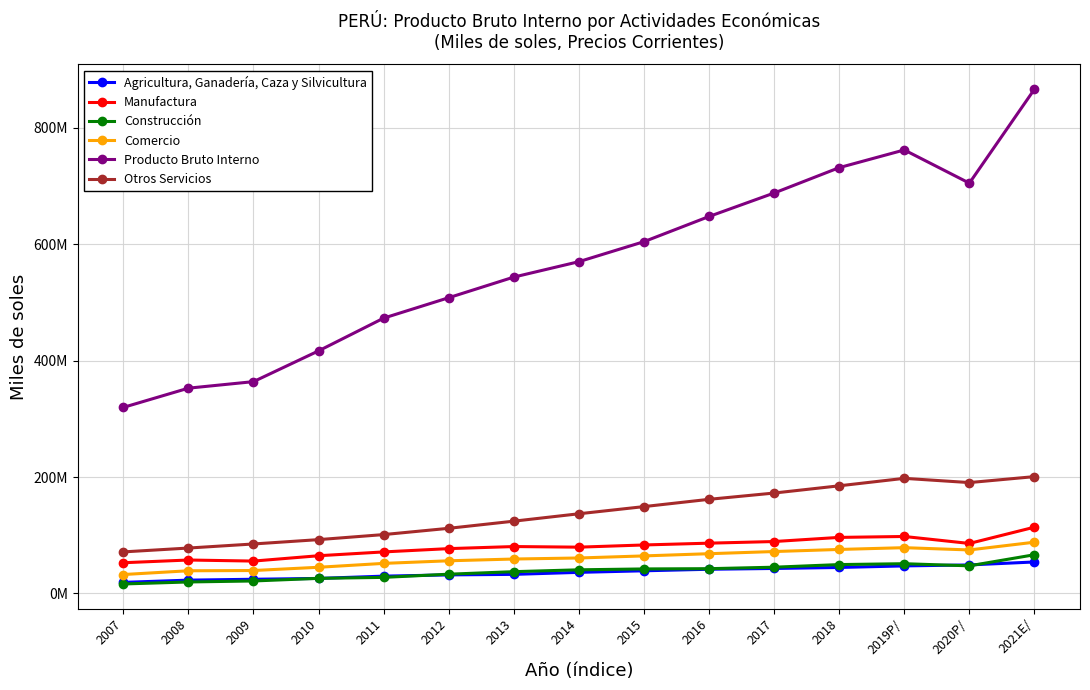

What is the label of the 2nd point from the left?

2008